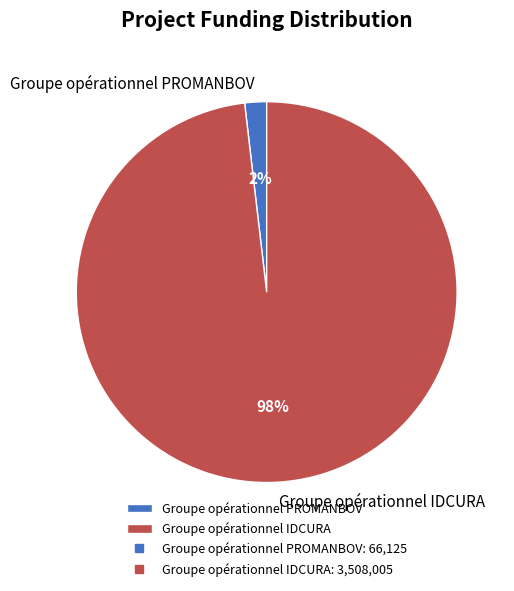

What percentage is the Groupe opérationnel PROMANBOV slice, to the nearest percent?

2%